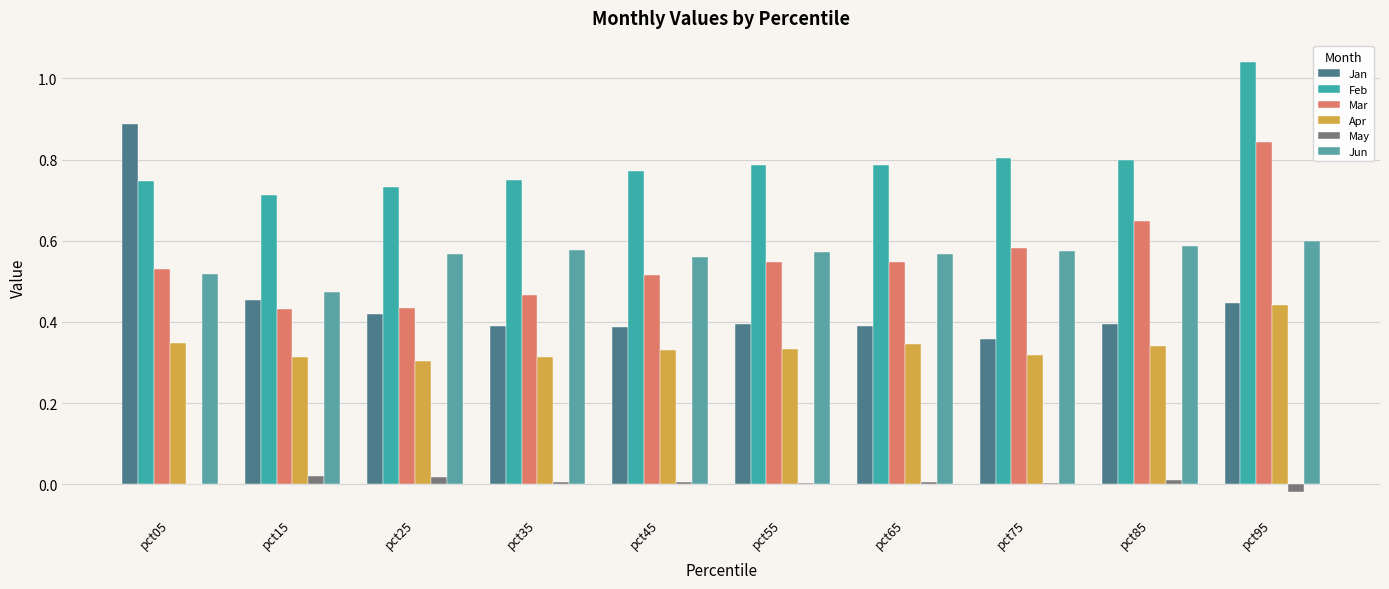

True or false: Apr has a value of 0.4 at pct35.

False